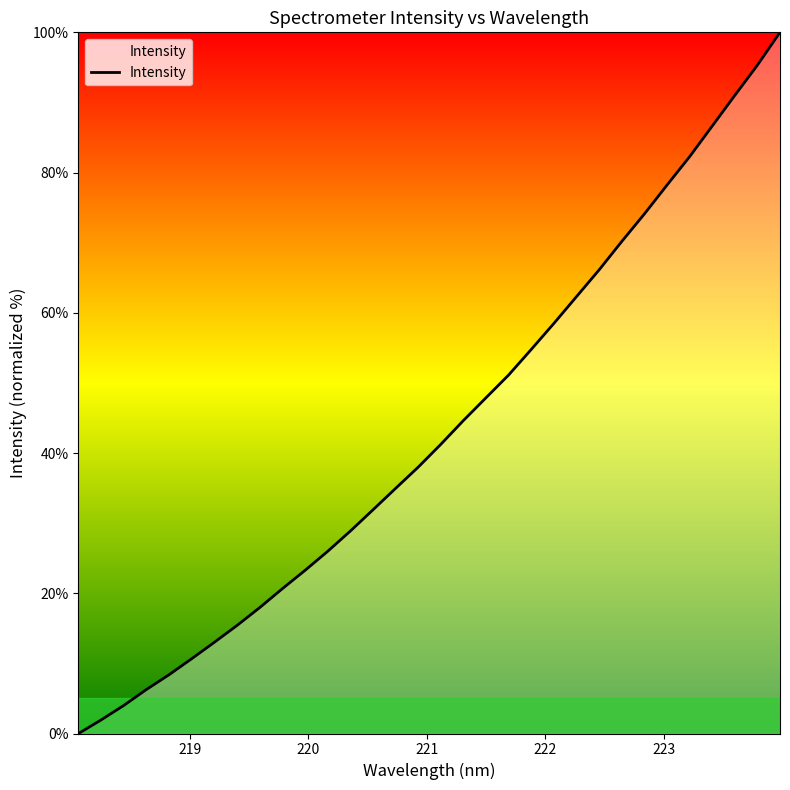

What is the maximum value shown in the chart?

100.0